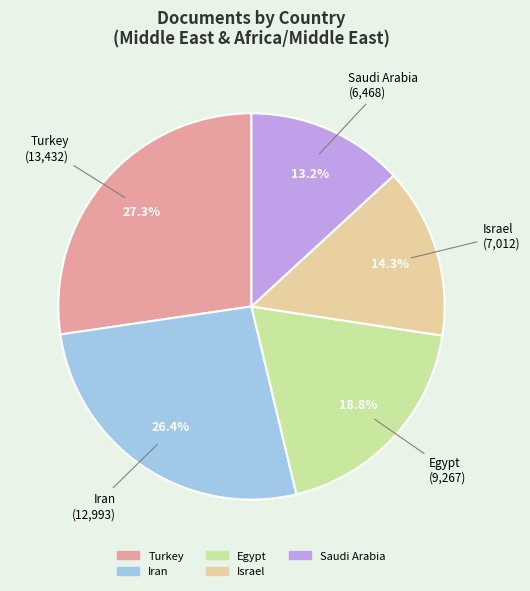

The Egypt slice represents 13% of the pie. True or false?

False